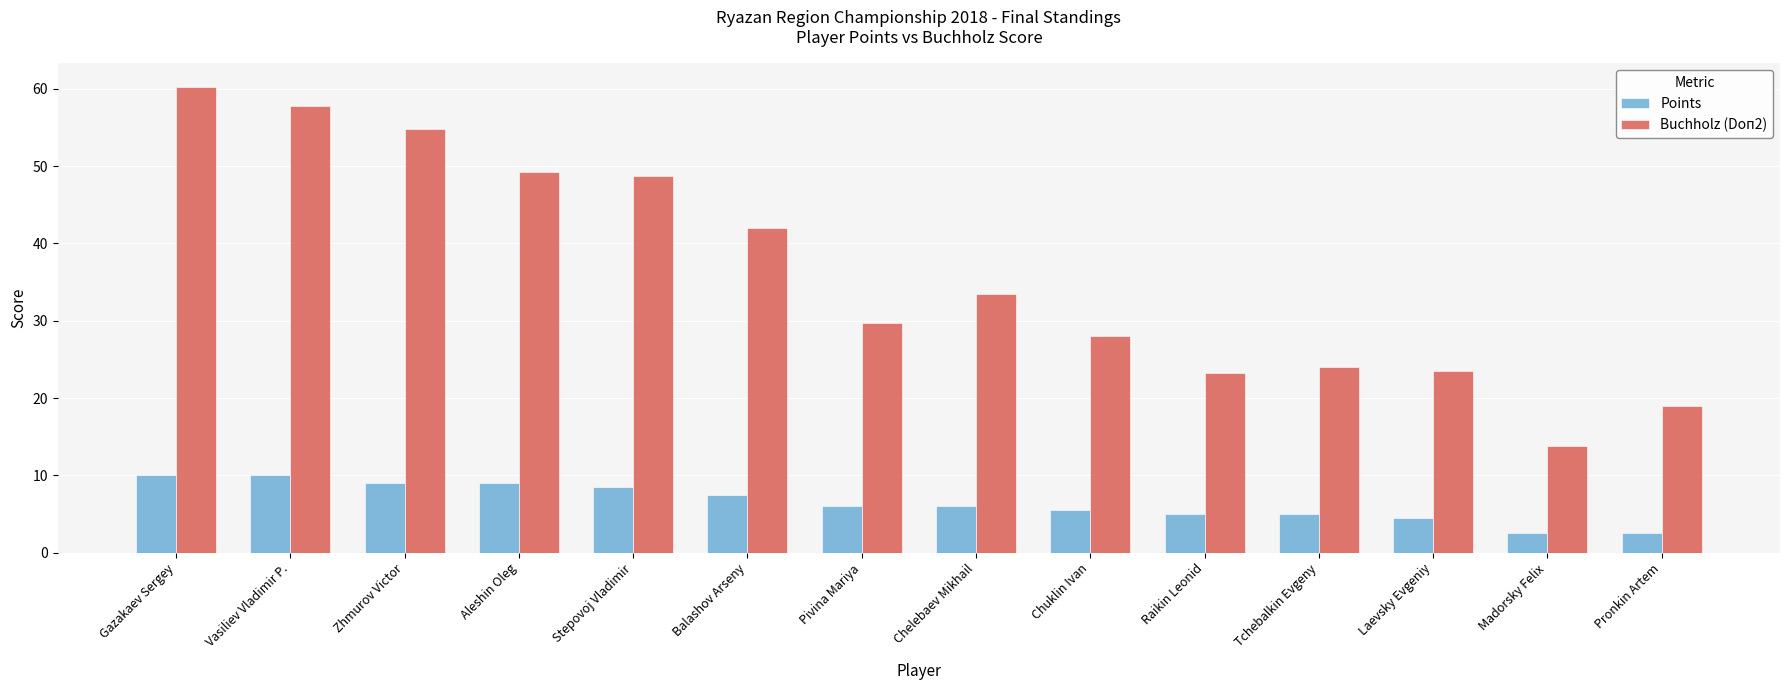

What is the sum of all Points values?

91.0